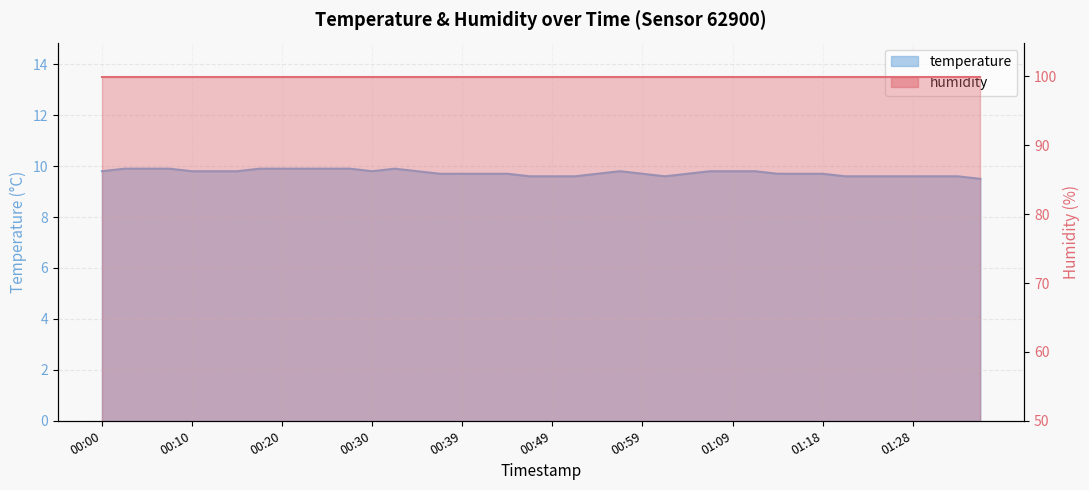

What is the minimum value shown in the chart?

9.5